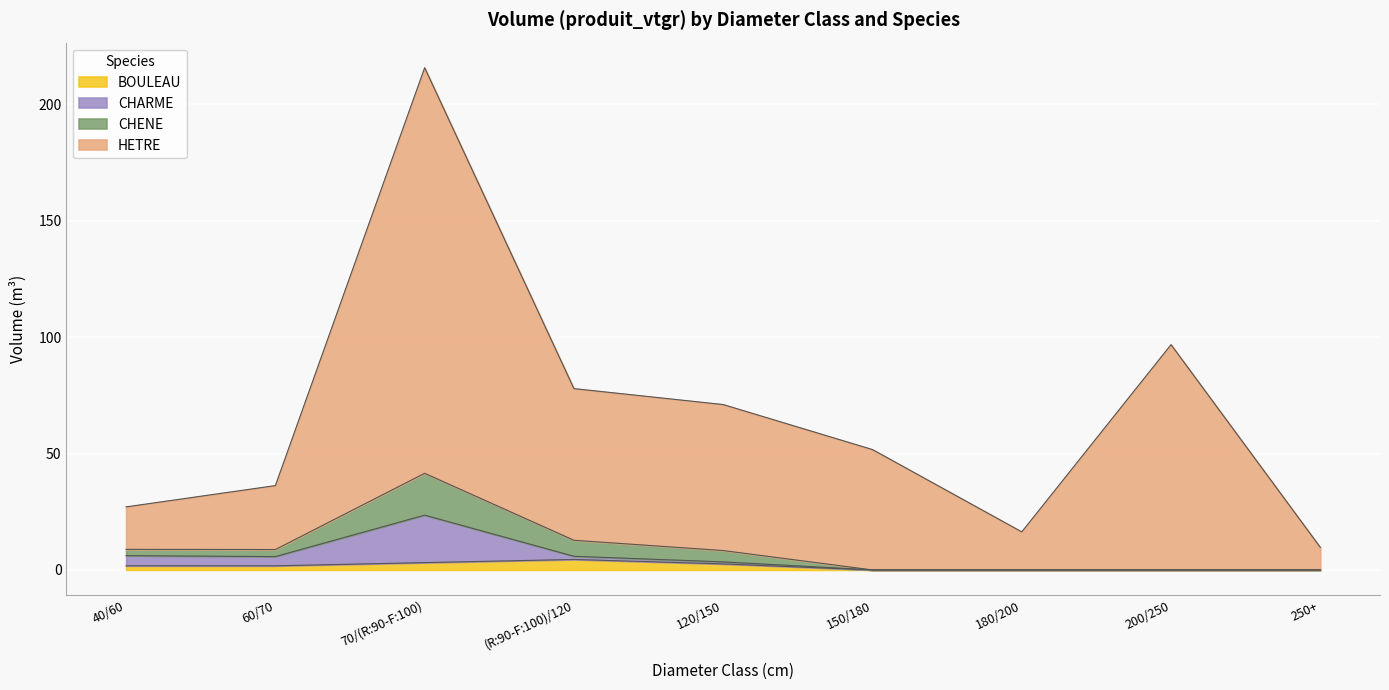

At which category is the sum across all series the highest?

70/(R:90-F:100)